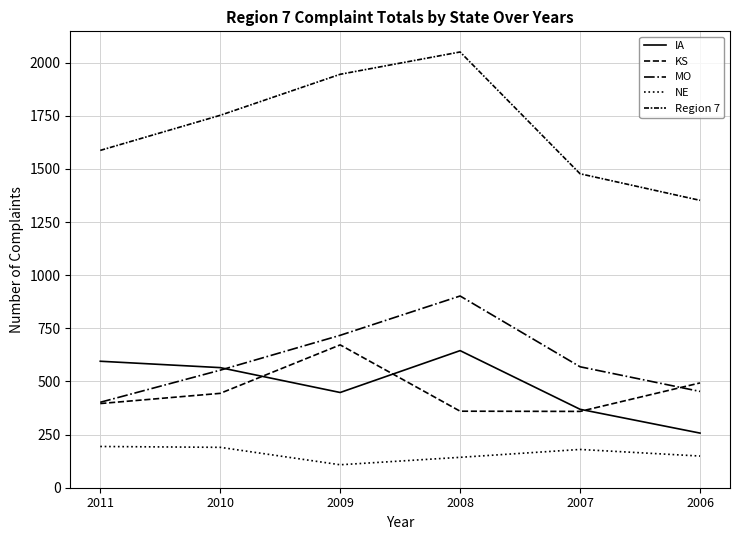

How many lines are shown in the chart?

5